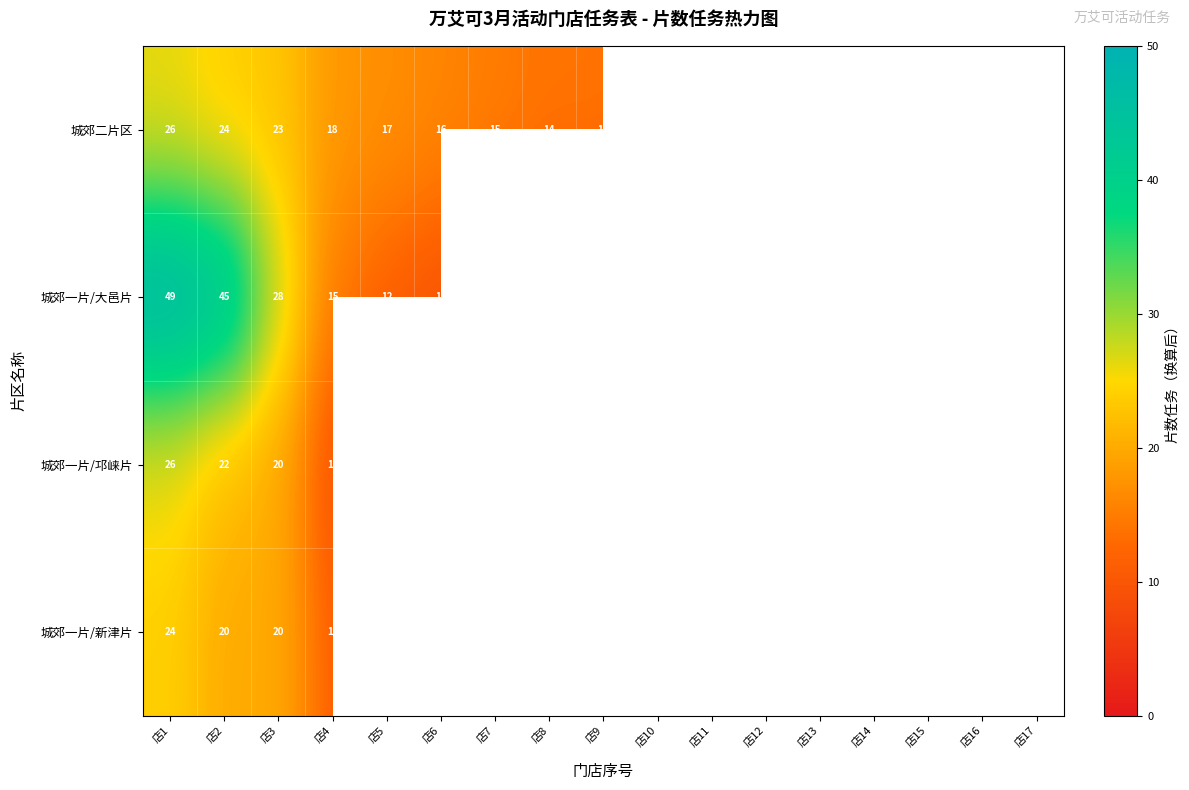

What is the sum of all 城郊二片区 values?

242